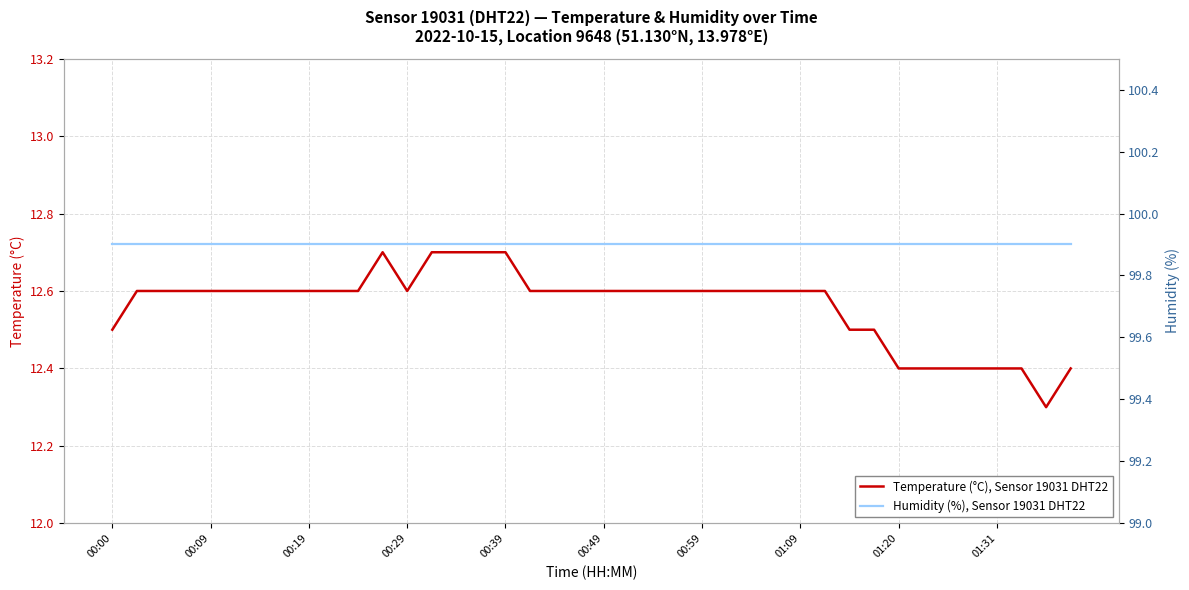

True or false: Humidity (%), Sensor 19031 DHT22 and Temperature (°C), Sensor 19031 DHT22 intersect in this chart.

False